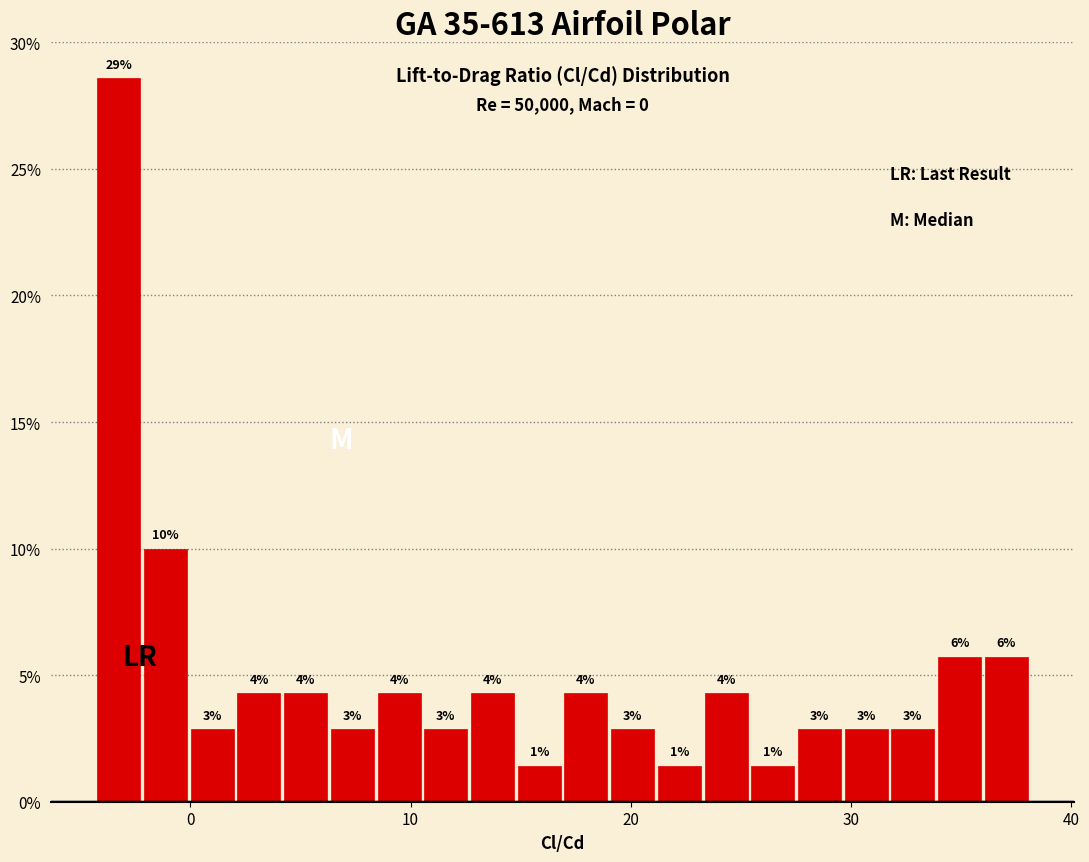

Read against the x-axis, roughly where is the centre of the tallest bar?

-3